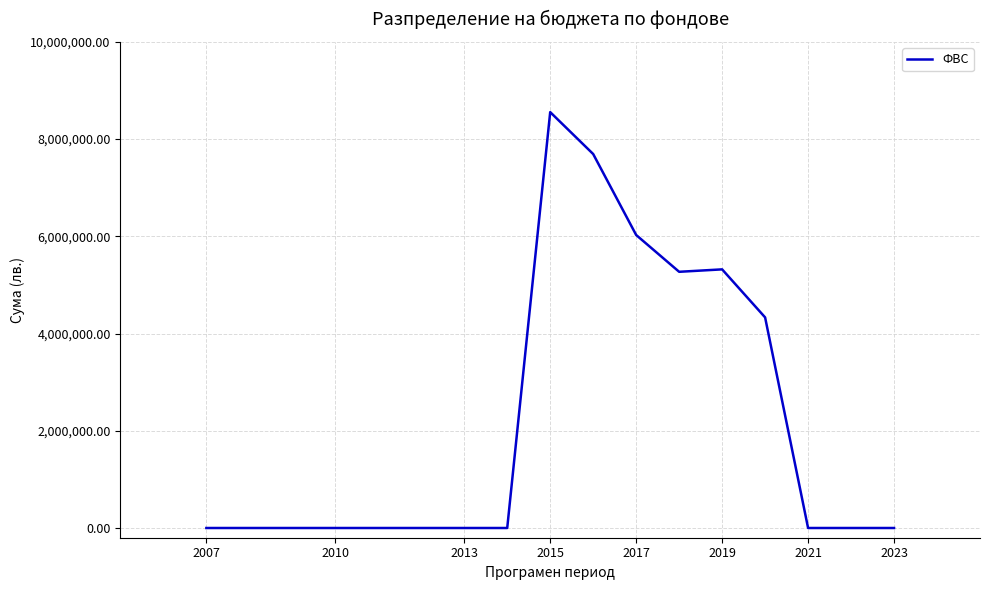

What is the greatest value displayed?

8555665.4